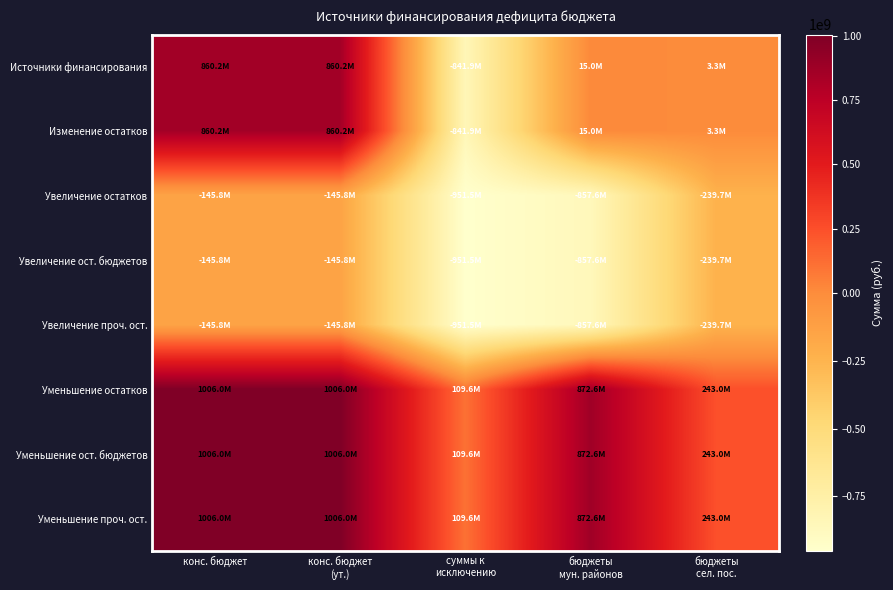

Reading left to right, list all the values displayed in this chart.

Источники финансирования: конс. бюджет=860233145.7	конс. бюджет
(ут.)=860233145.7	суммы к
исключению=-841920864.0	бюджеты
мун. районов=15012022.7	бюджеты
сел. пос.=3300259.0
Изменение остатков: конс. бюджет=860233145.7	конс. бюджет
(ут.)=860233145.7	суммы к
исключению=-841920864.0	бюджеты
мун. районов=15012022.7	бюджеты
сел. пос.=3300259.0
Увеличение остатков: конс. бюджет=-145799675.6	конс. бюджет
(ут.)=-145799675.6	суммы к
исключению=-951494072.9	бюджеты
мун. районов=-857602619.4	бюджеты
сел. пос.=-239691129.2
Увеличение ост. бюджетов: конс. бюджет=-145799675.6	конс. бюджет
(ут.)=-145799675.6	суммы к
исключению=-951494072.9	бюджеты
мун. районов=-857602619.4	бюджеты
сел. пос.=-239691129.2
Увеличение проч. ост.: конс. бюджет=-145799675.6	конс. бюджет
(ут.)=-145799675.6	суммы к
исключению=-951494072.9	бюджеты
мун. районов=-857602619.4	бюджеты
сел. пос.=-239691129.2
Уменьшение остатков: конс. бюджет=1006032821.3	конс. бюджет
(ут.)=1006032821.3	суммы к
исключению=109573208.9	бюджеты
мун. районов=872614642.1	бюджеты
сел. пос.=242991388.1
Уменьшение ост. бюджетов: конс. бюджет=1006032821.3	конс. бюджет
(ут.)=1006032821.3	суммы к
исключению=109573208.9	бюджеты
мун. районов=872614642.1	бюджеты
сел. пос.=242991388.1
Уменьшение проч. ост.: конс. бюджет=1006032821.3	конс. бюджет
(ут.)=1006032821.3	суммы к
исключению=109573208.9	бюджеты
мун. районов=872614642.1	бюджеты
сел. пос.=242991388.1